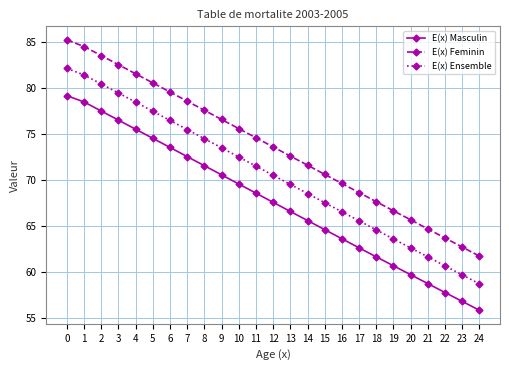

Between 14 and 19, which series saw the biggest shift?

E(x) Feminin